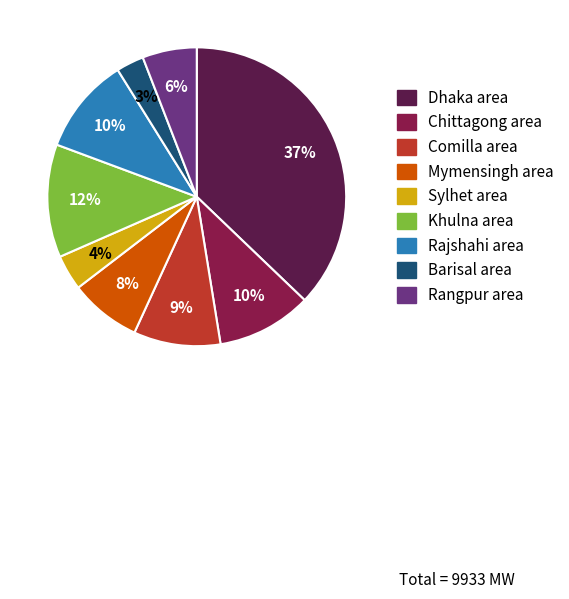

To the nearest percent, what percentage of the pie is Dhaka area?

37%